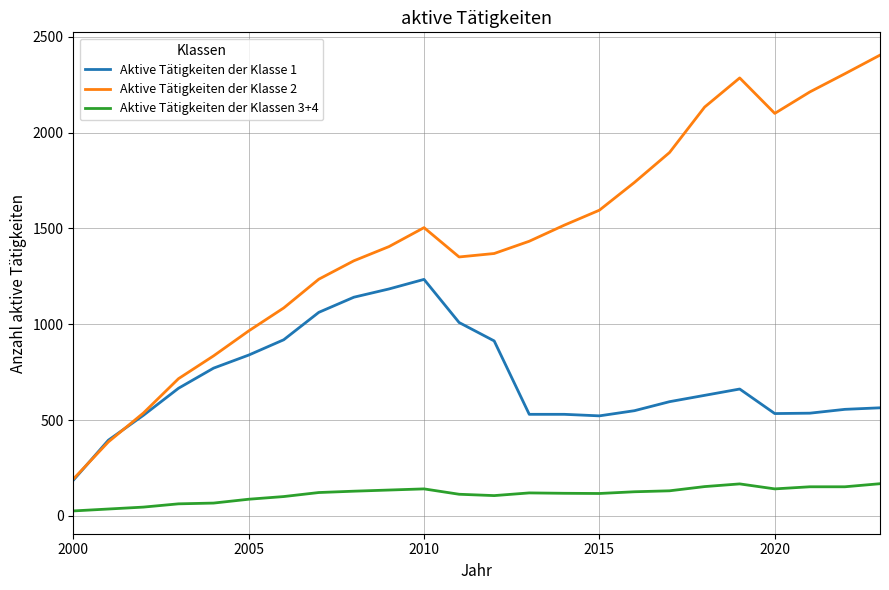

Which series has the widest spread of values?

Aktive Tätigkeiten der Klasse 2